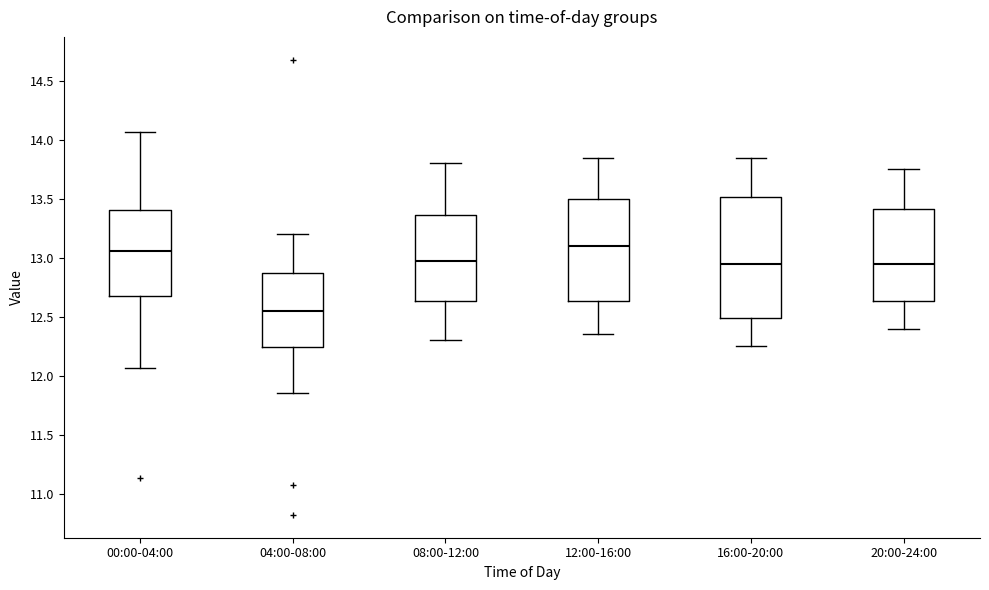

Reading left to right, read every box against the y-axis: the position of its median line, the range the box covers, and the ends of its whiskers. The values are not printed on the chart, so give them approximately, as read against the axis.

00:00-04:00: median 13.05, box 12.70 to 13.40, whiskers 12.05 to 14.05
04:00-08:00: median 12.55, box 12.25 to 12.85, whiskers 11.85 to 13.20
08:00-12:00: median 13.00, box 12.65 to 13.35, whiskers 12.30 to 13.80
12:00-16:00: median 13.10, box 12.65 to 13.50, whiskers 12.35 to 13.85
16:00-20:00: median 12.95, box 12.50 to 13.50, whiskers 12.25 to 13.85
20:00-24:00: median 12.95, box 12.65 to 13.40, whiskers 12.40 to 13.75